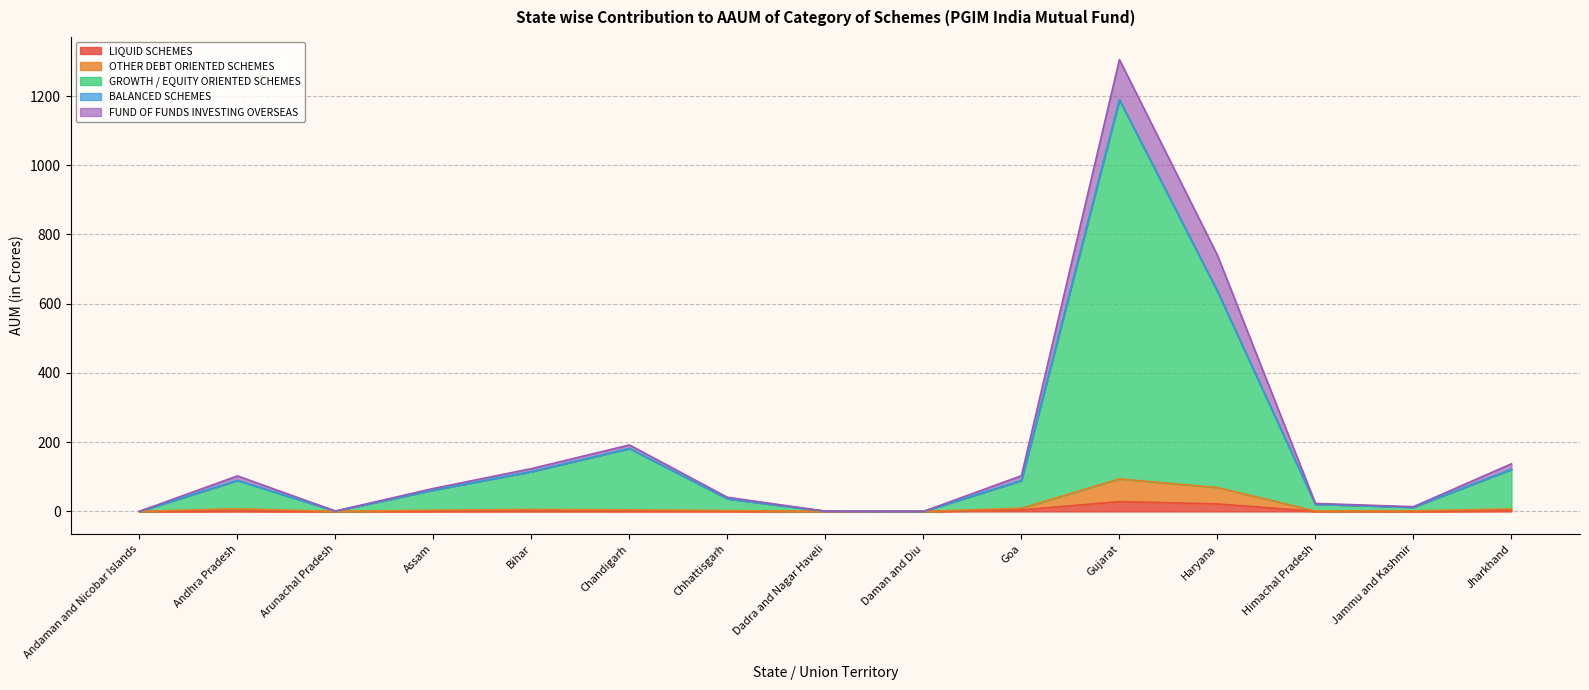

What is the label of the 8th point from the right?

Dadra and Nagar Haveli